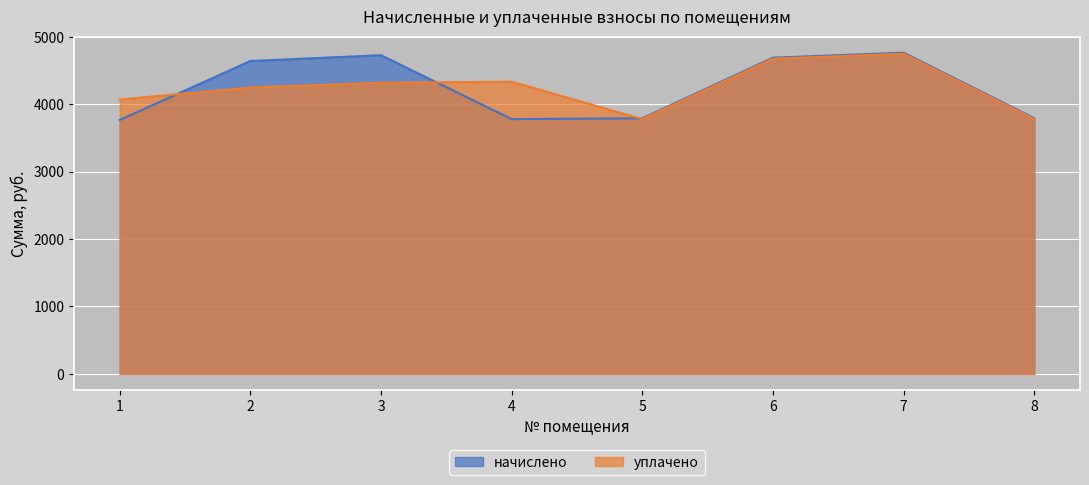

Rank the series by their average value, from highest to lowest.

начислено, уплачено